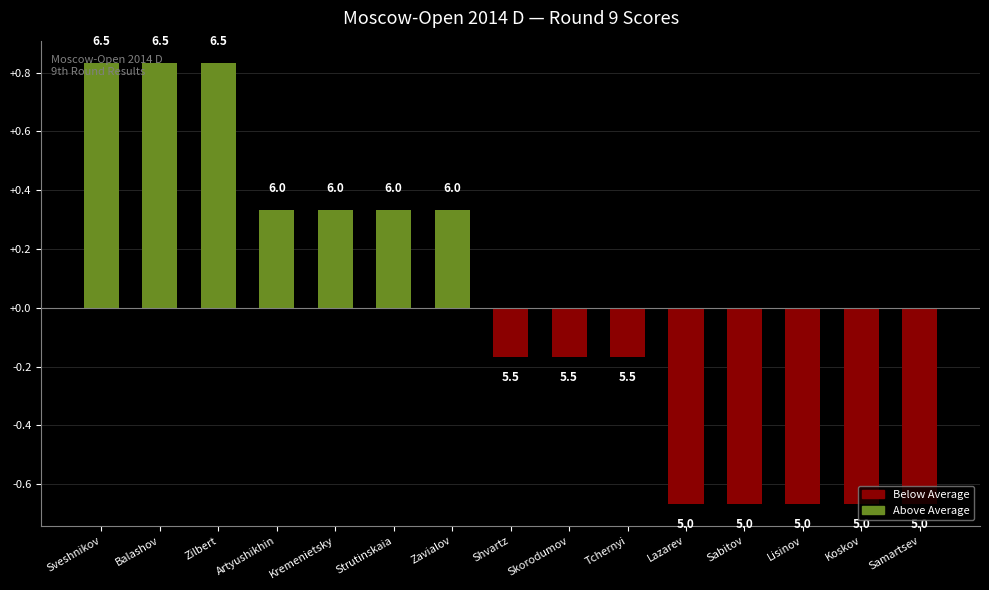

What is the change in value from Sveshnikov to Tchernyi?

-1.0